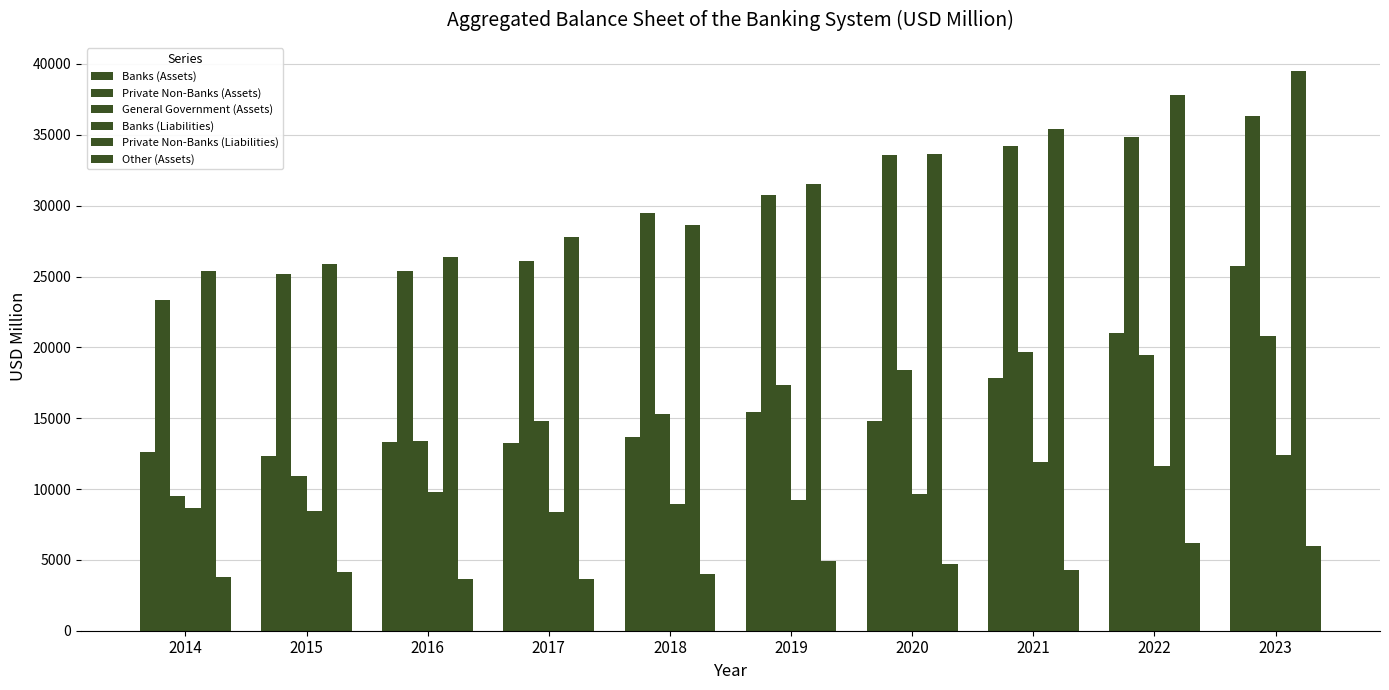

How many series are shown in this chart?

6